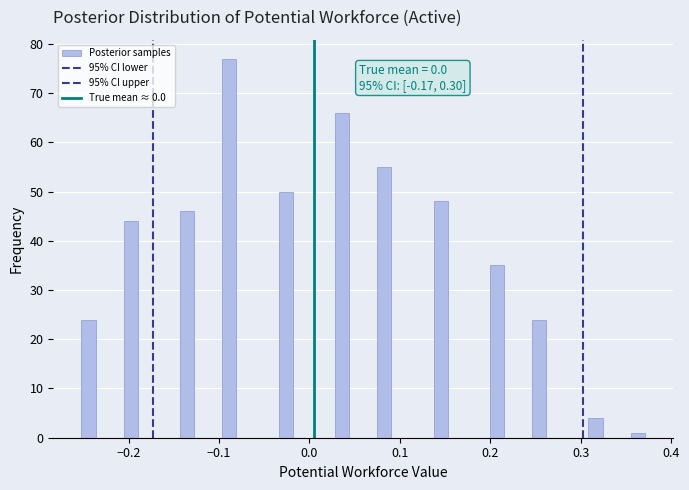

Around what value on the x-axis is the tallest bar? Give the approximate position of its centre, as read against the axis.

-0.09